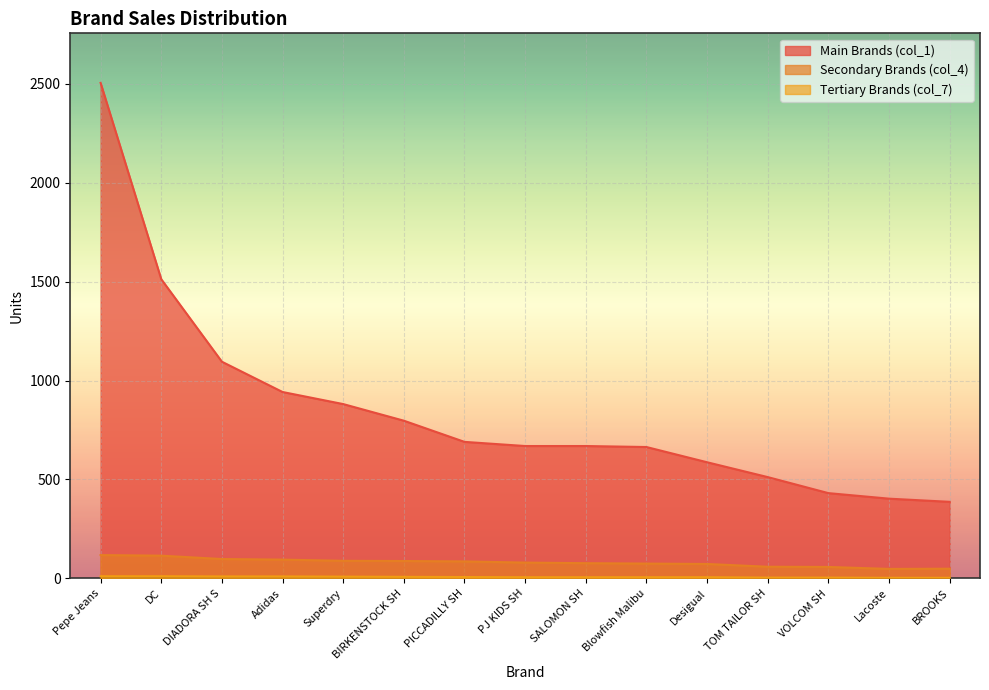

At which label is col_4 (Group B) closest to 83?

PICCADILLY SH